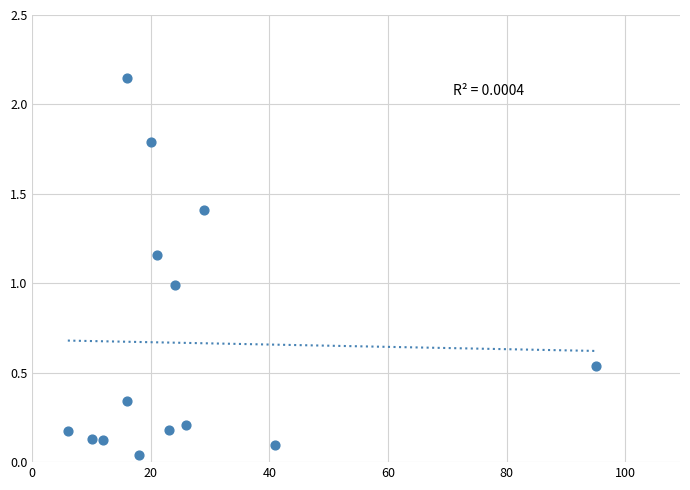

What is the range of X values (max minus min)?

89.0